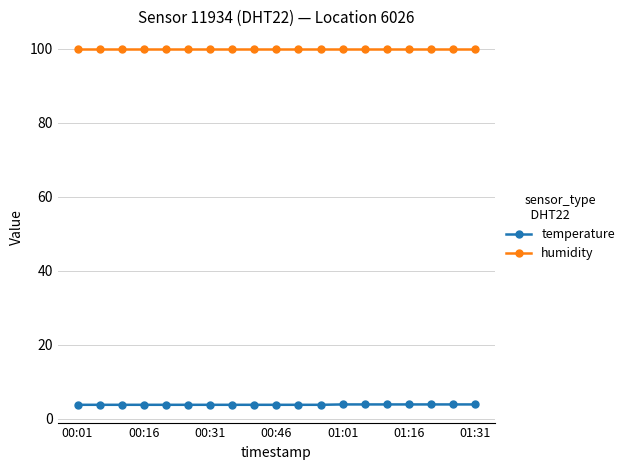

Which series has the largest total across all categories?

humidity